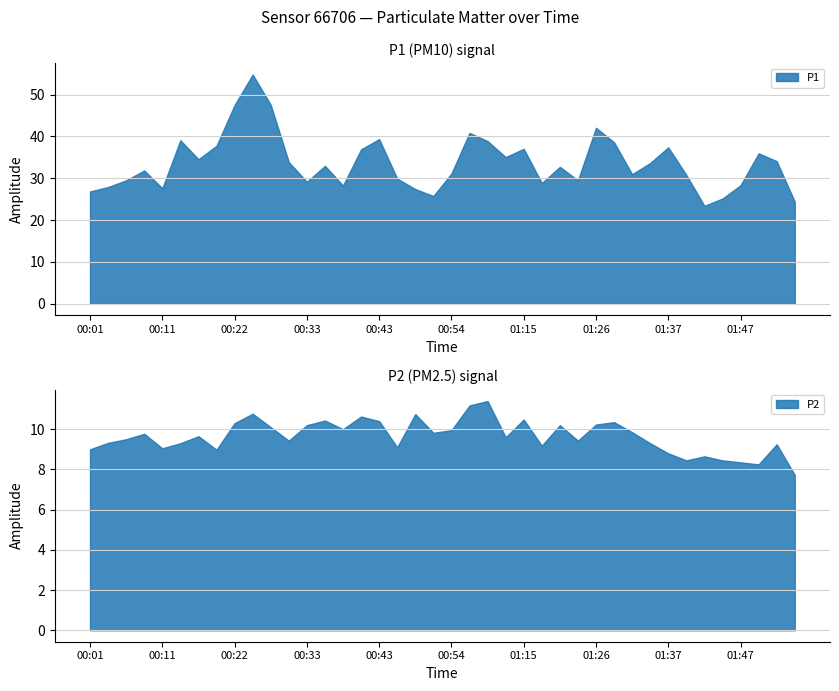

What is the label of the 6th point from the right?

01:42